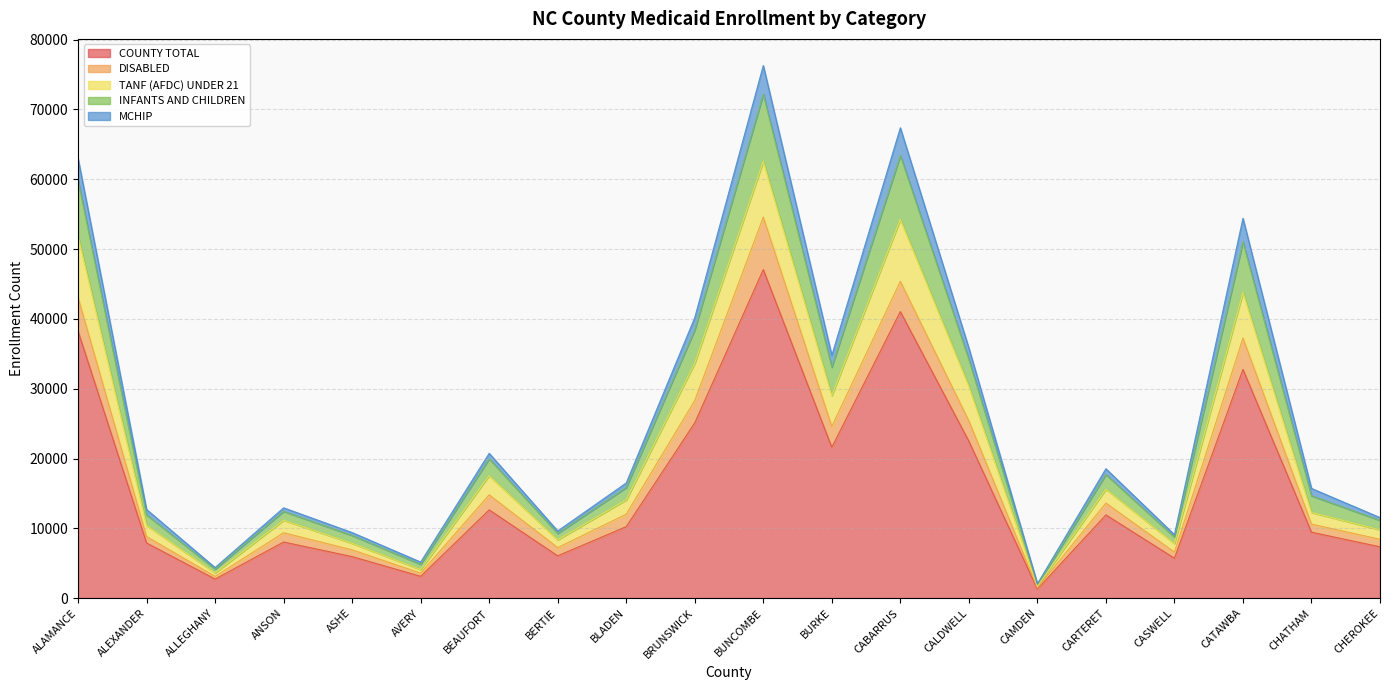

What is the total value across all series at ALAMANCE?

63005